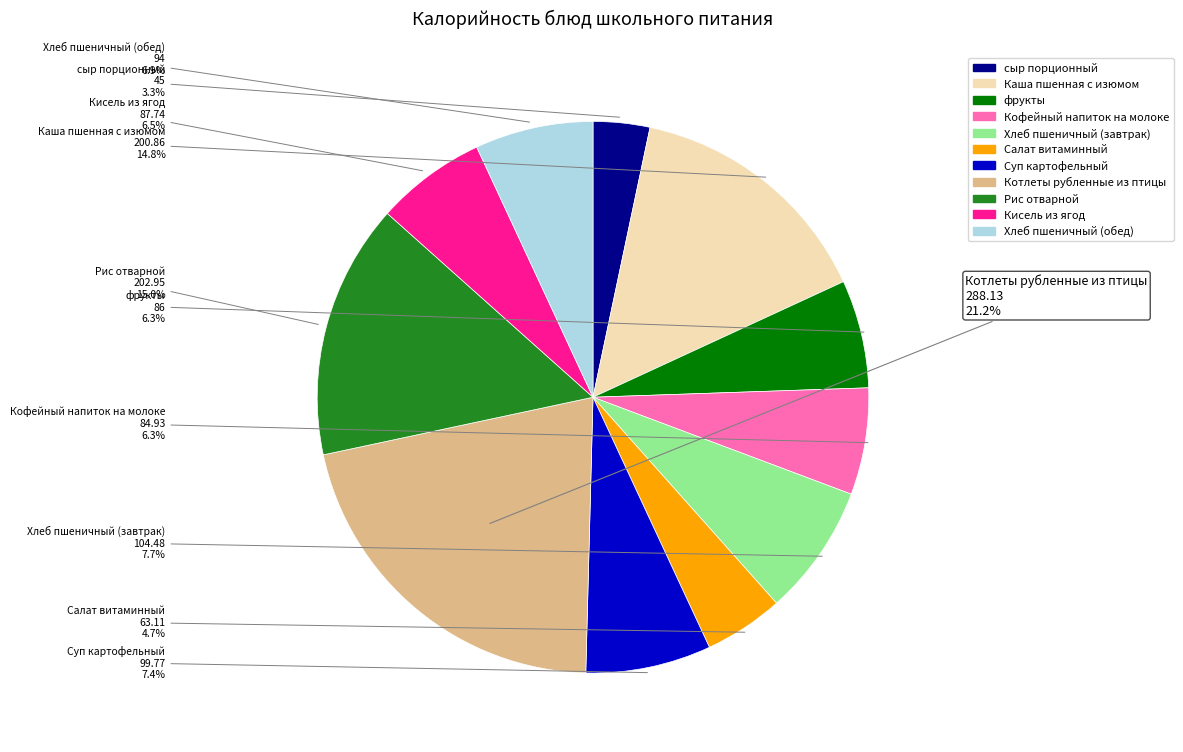

To the nearest percent, what is the combined percentage of Кофейный напиток на молоке and Хлеб пшеничный (завтрак)?

14%